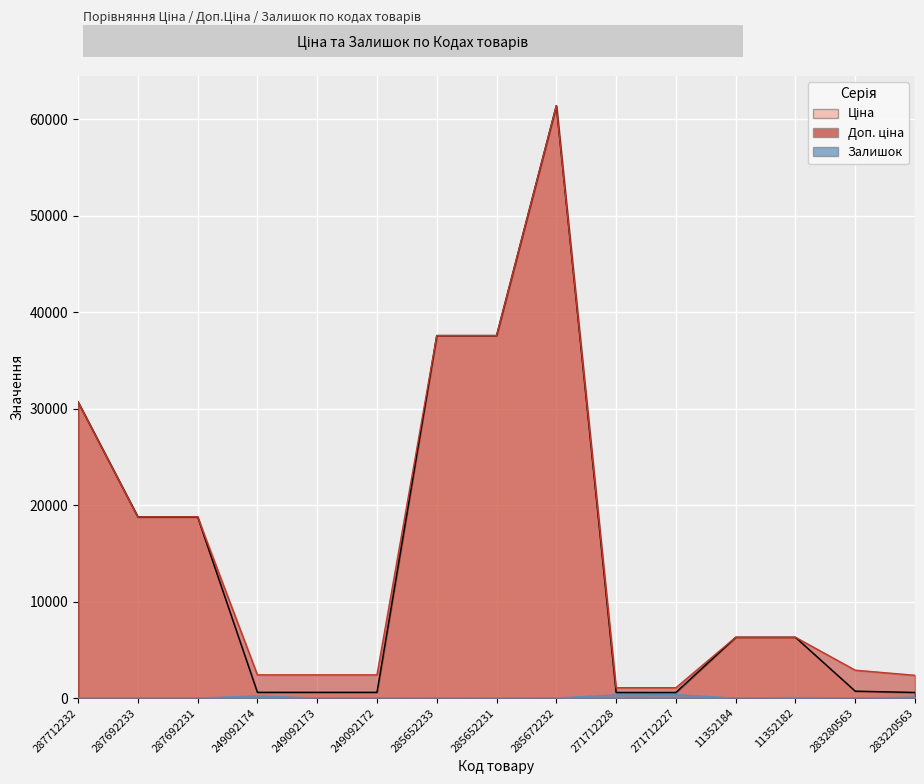

What is the label of the 14th point from the right?

287692233